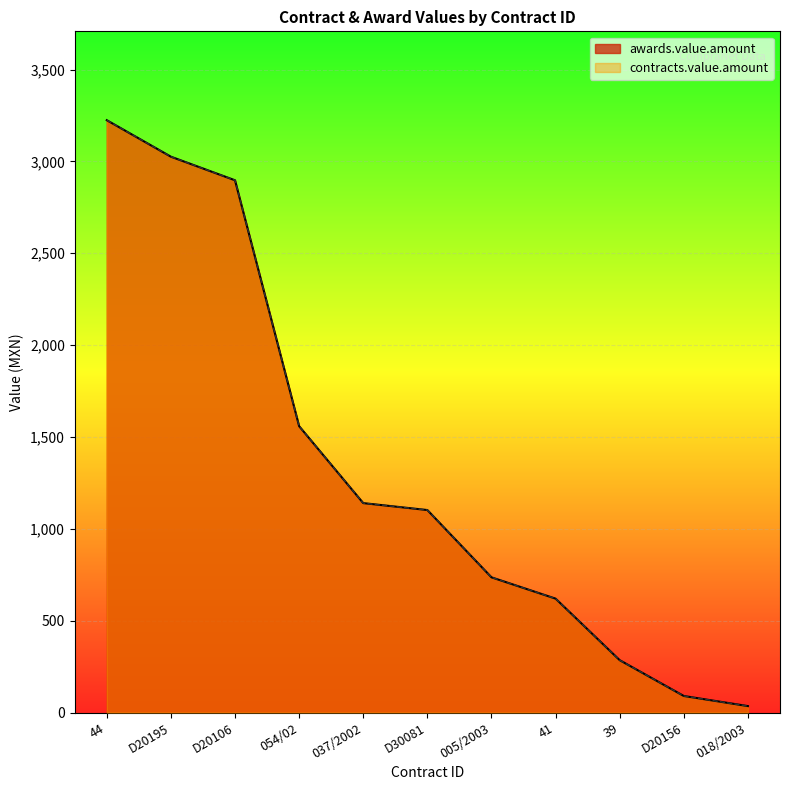

How many series are shown in this chart?

2